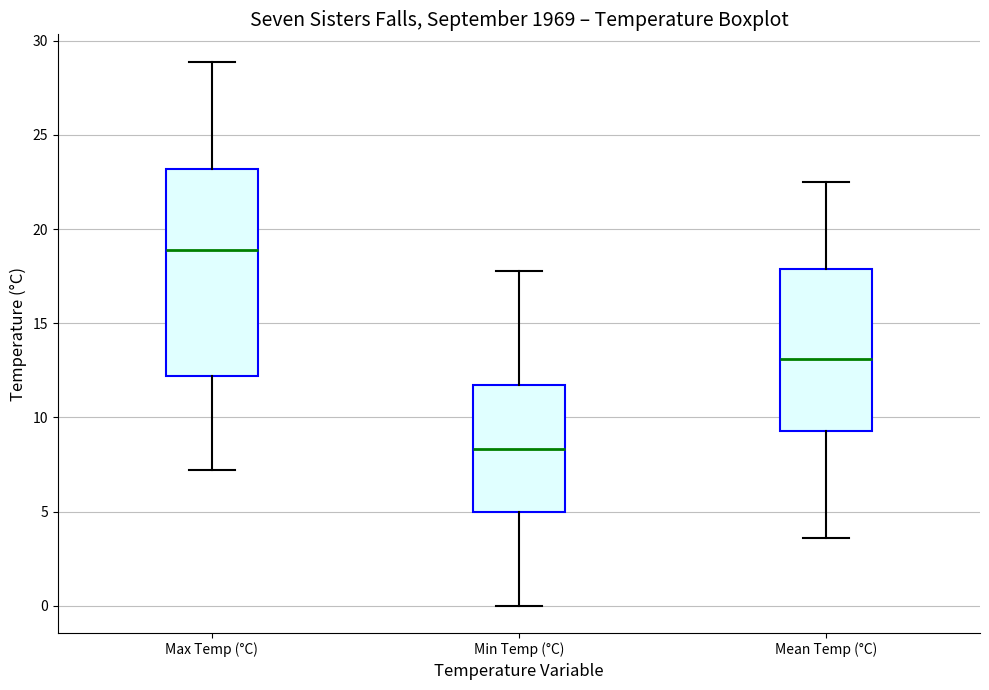

Where does the lower whisker of the box for Min Temp (°C) end on the y-axis? The values are not printed on the chart, so give them approximately, as read against the axis.

0.0